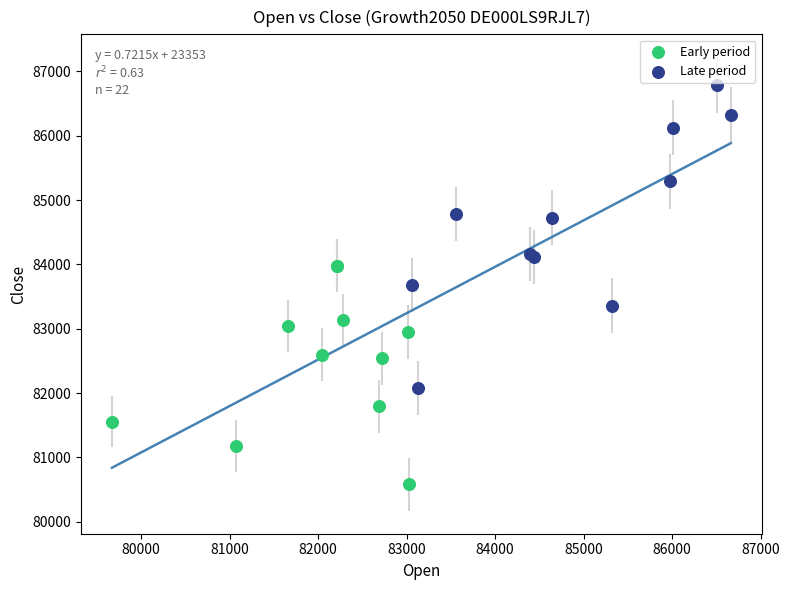

What are all the series names shown in the legend?

Early period, Late period